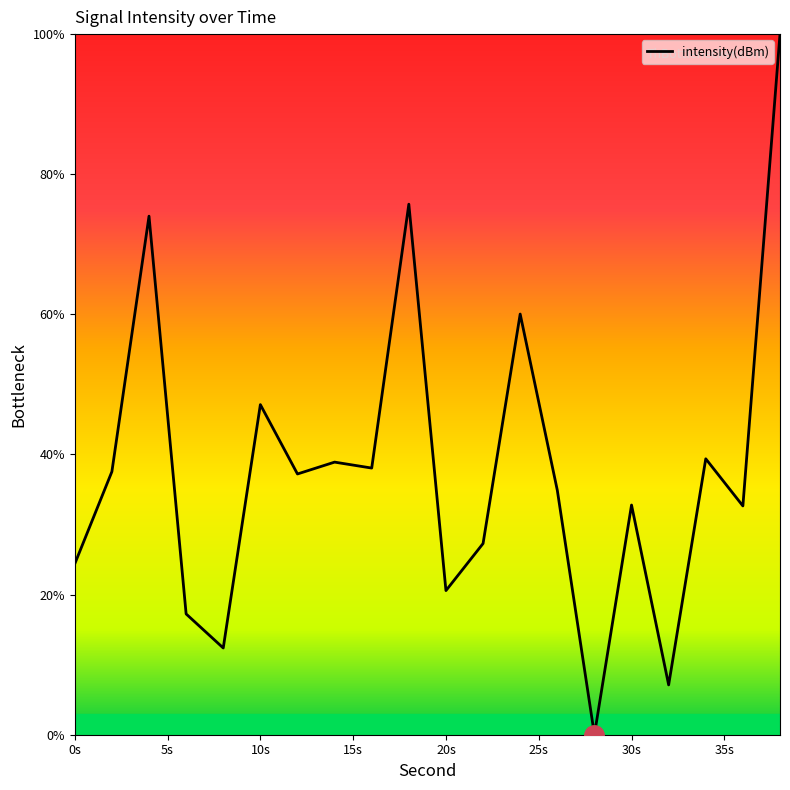

What is the maximum value shown in the chart?

100.0